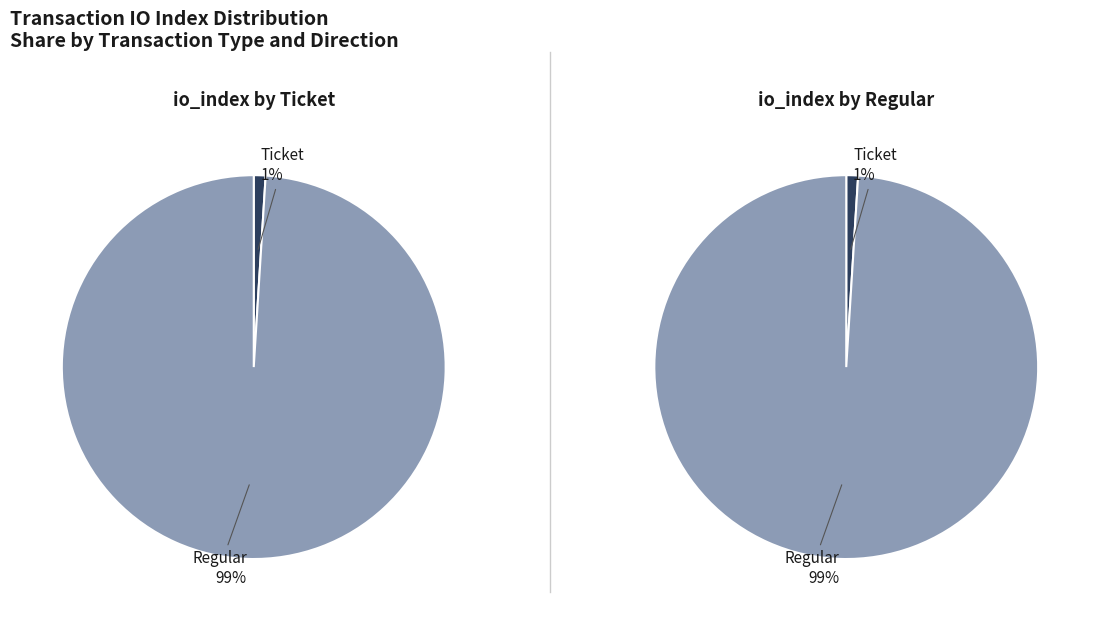

To the nearest percent, what is the difference between the Ticket and Regular slice percentages?

98%